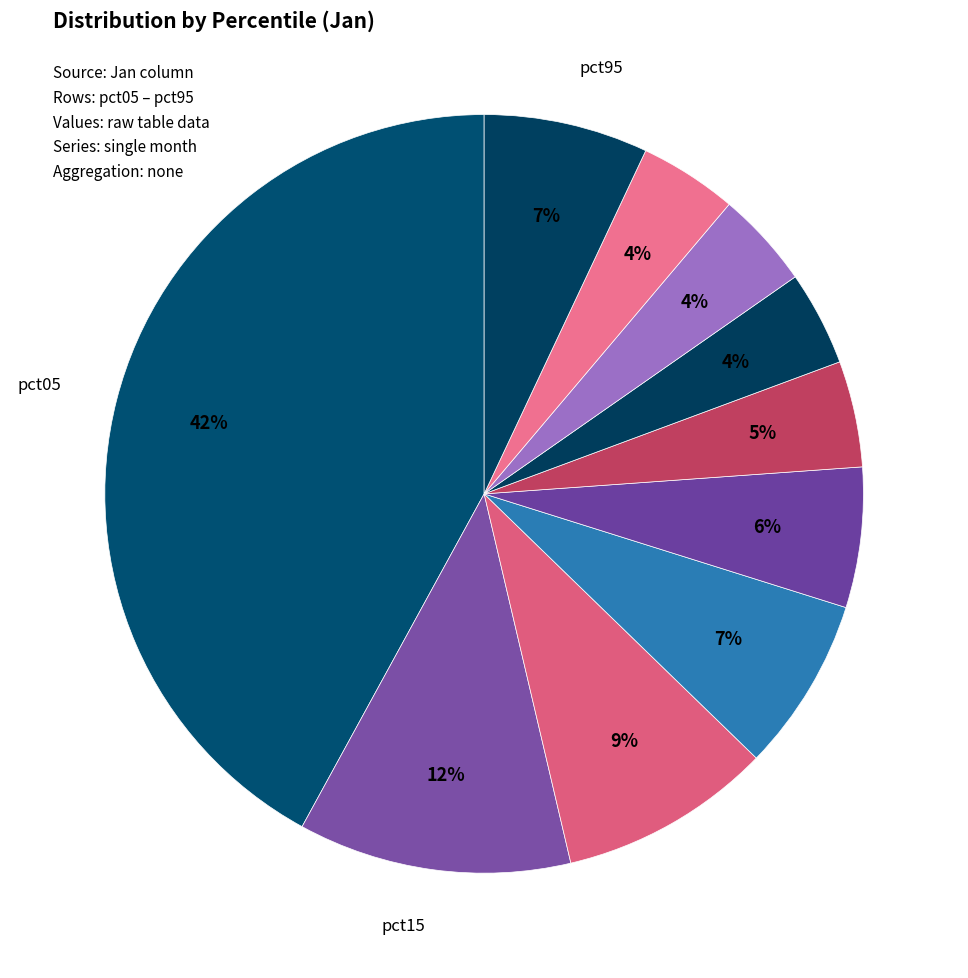

How many slices are in this pie chart?

10